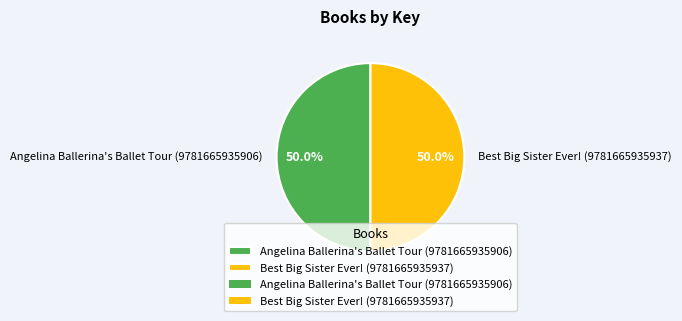

What is the ratio of the value at Best Big Sister Ever! (9781665935937) to the value at Angelina Ballerina's Ballet Tour (9781665935906)?

1.0